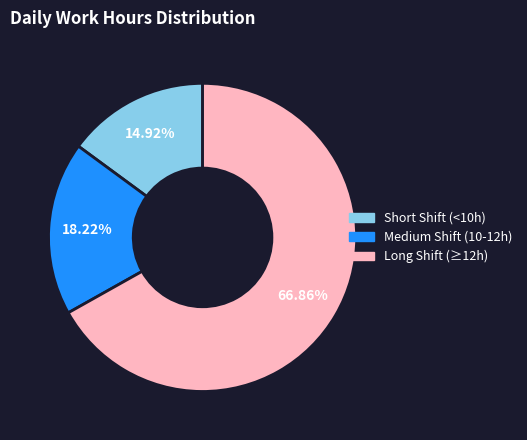

Which slice is the largest?

Long Shift (≥12h)